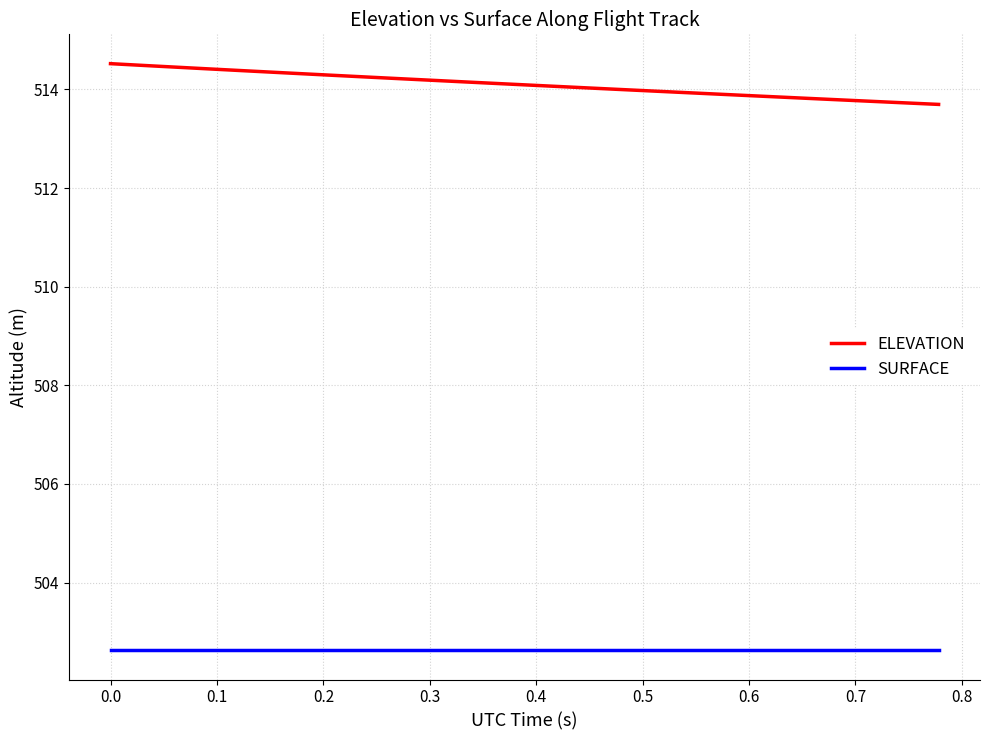

What is the maximum value shown in the chart?

514.5